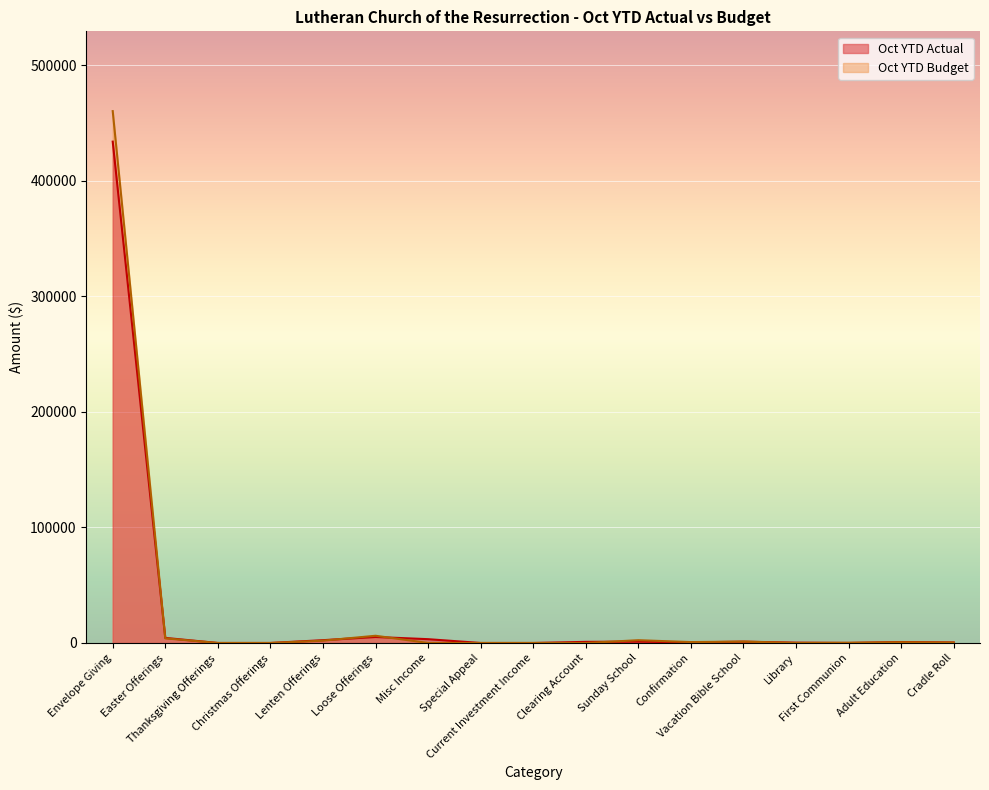

After their last crossing, which series has the higher values: Oct YTD Actual or Oct YTD Budget?

Oct YTD Actual